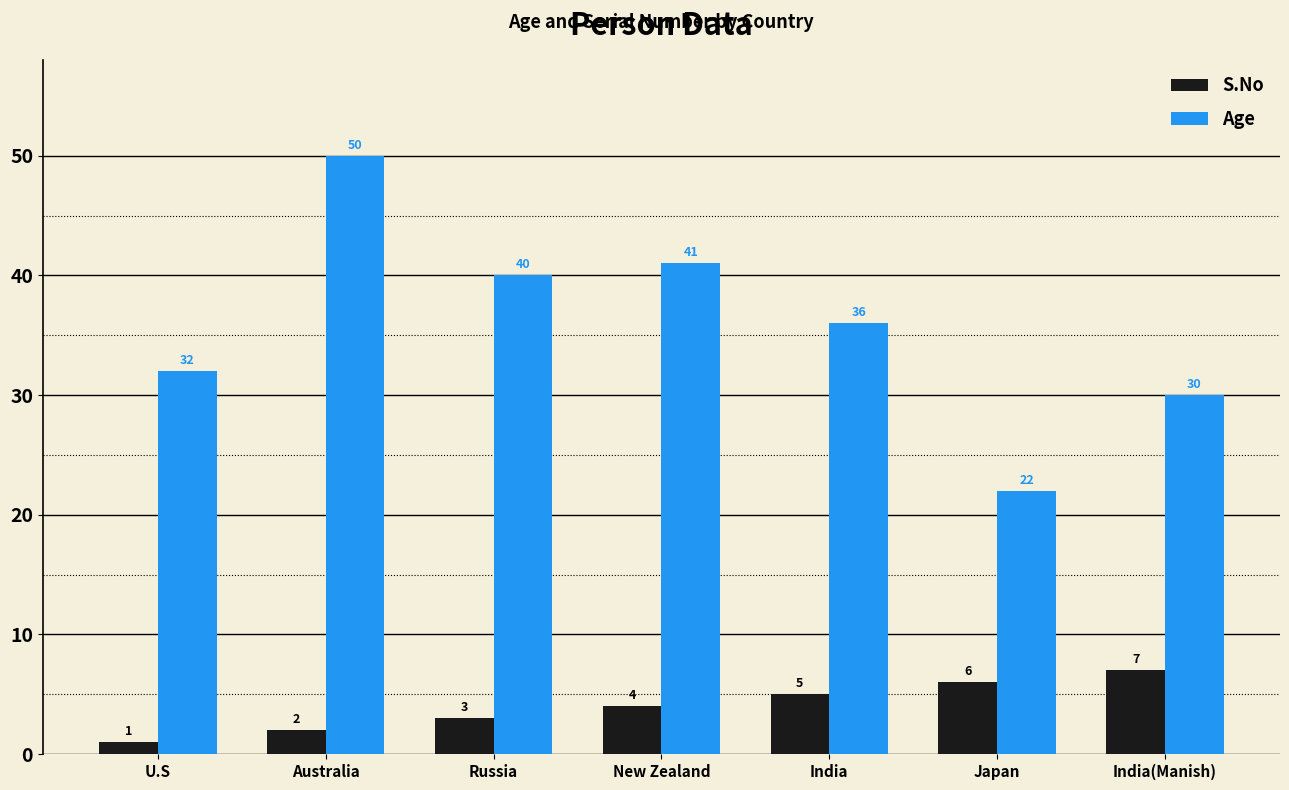

What is the difference between the S.No values at U.S and New Zealand?

3